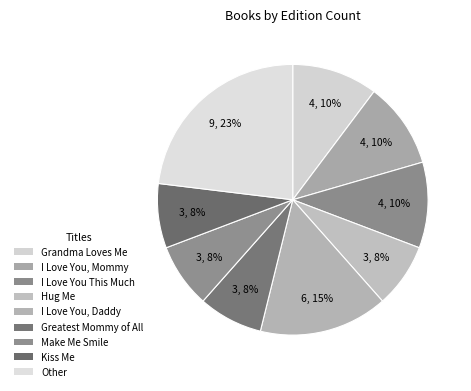

To the nearest percent, what portion does Make Me Smile represent?

8%